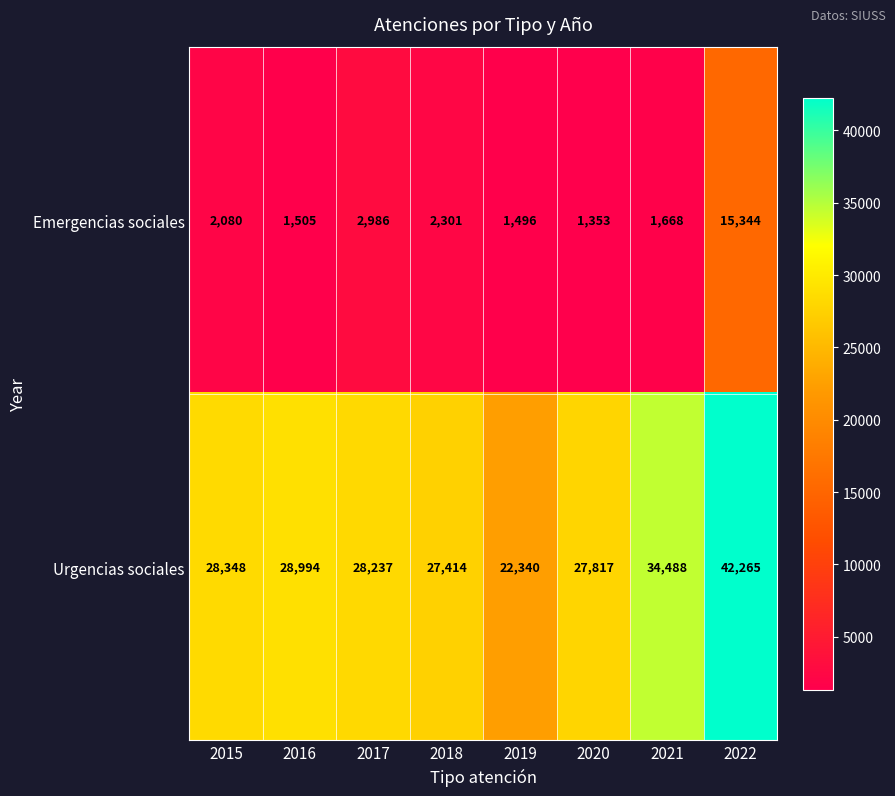

List the series in order of their overall mean, highest first.

Urgencias sociales, Emergencias sociales